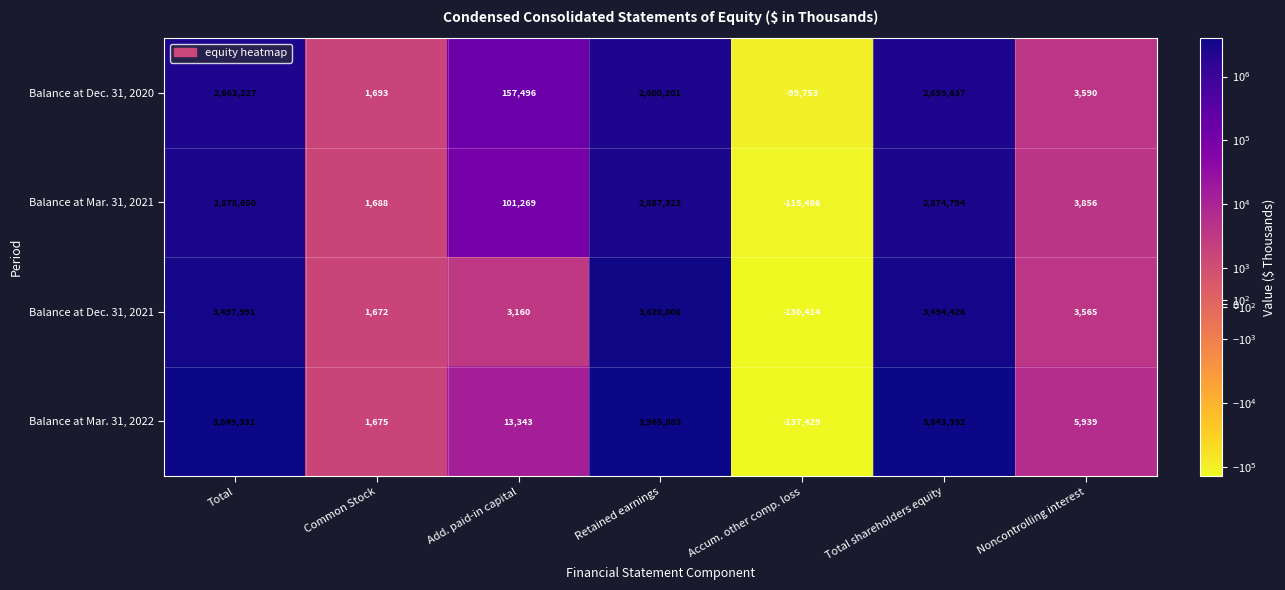

Rank the series by their maximum value, from highest to lowest.

Balance at Mar. 31, 2022, Balance at Dec. 31, 2021, Balance at Mar. 31, 2021, Balance at Dec. 31, 2020